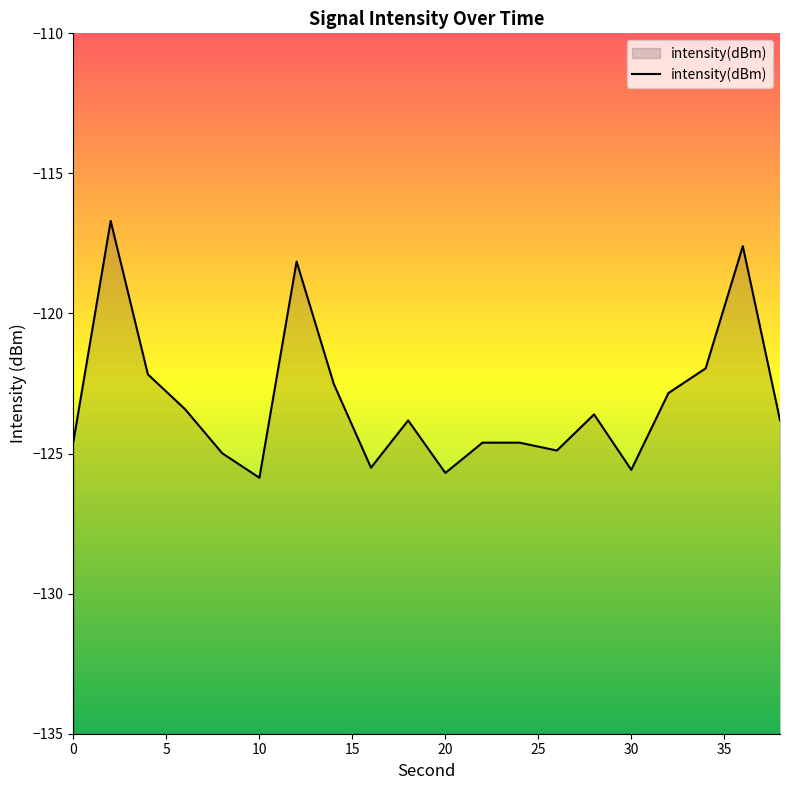

What is the difference between the maximum and minimum values?

9.2